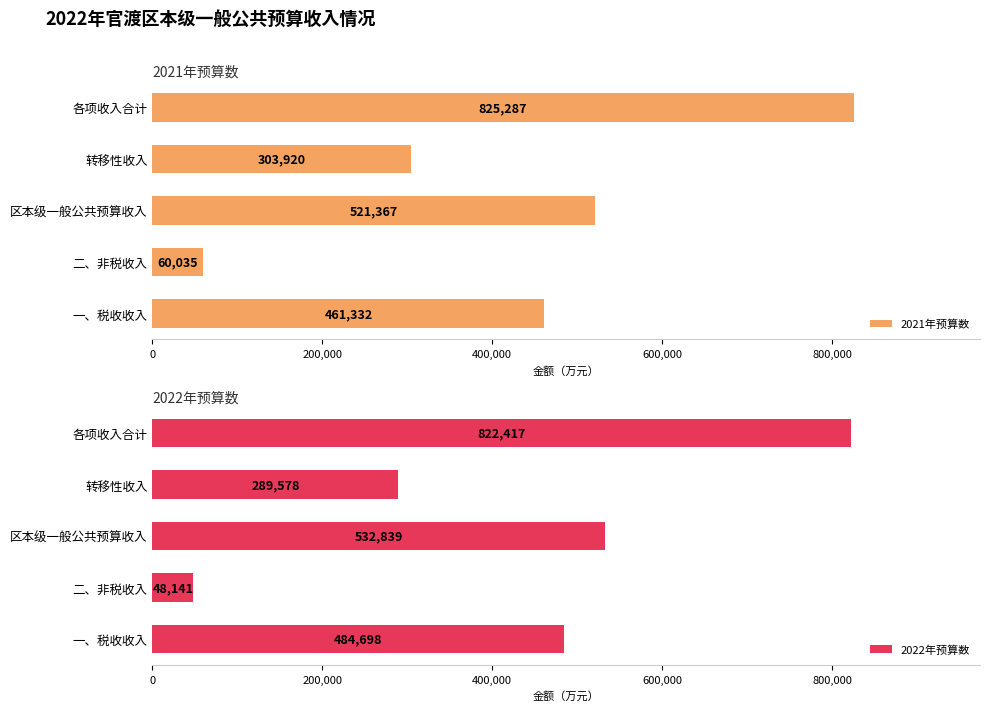

What is the approximate value of 2021年预算数 at 转移性收入?

303920